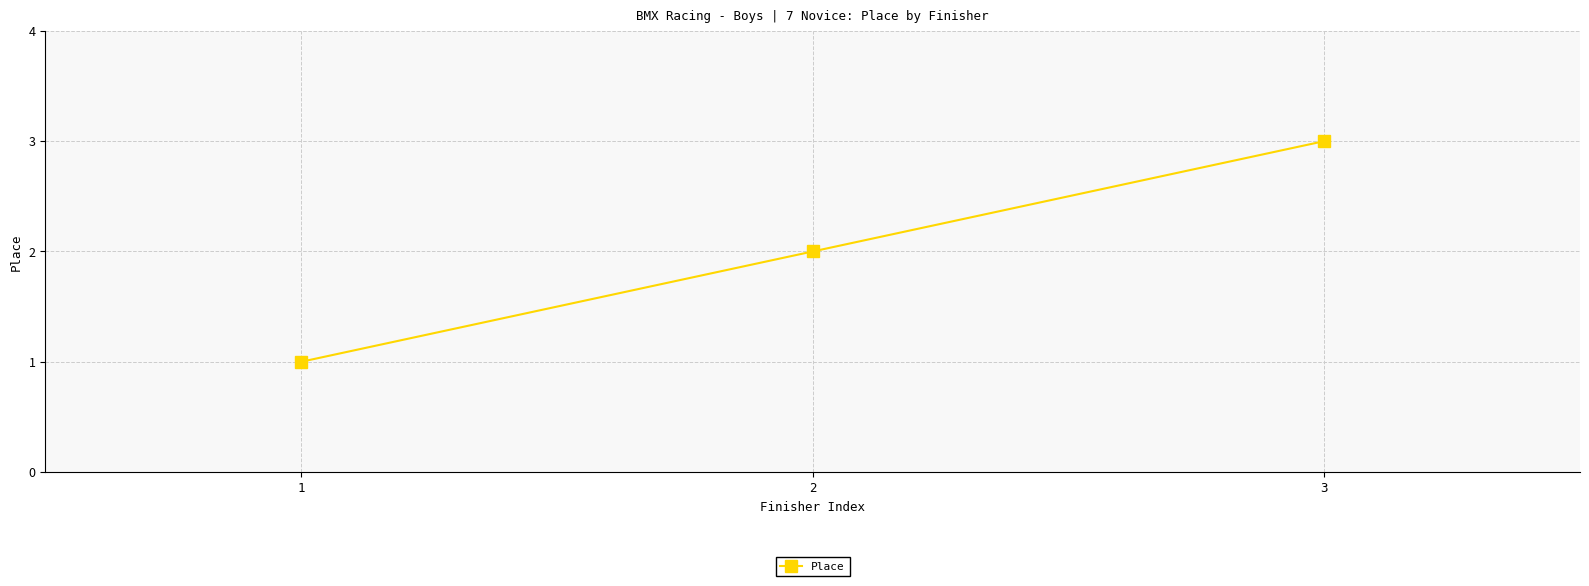

What is the greatest value displayed?

3